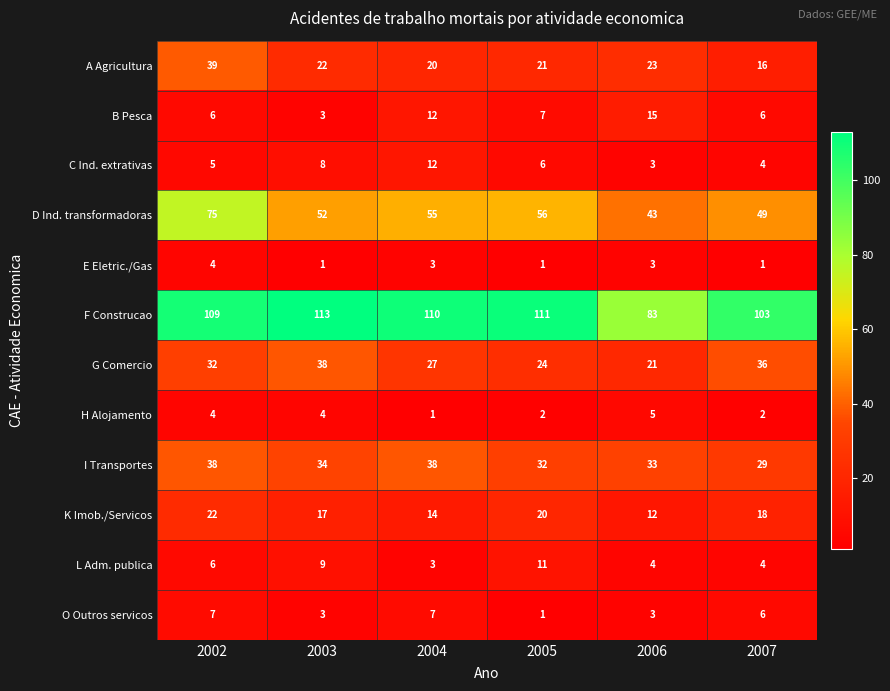

The value of G Comercio at 2004 is 37. True or false?

False